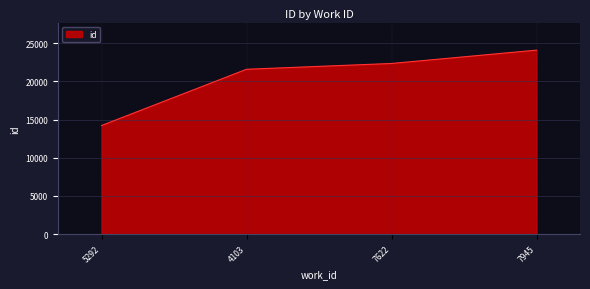

Where is the data nearest to the value 19152?

4103